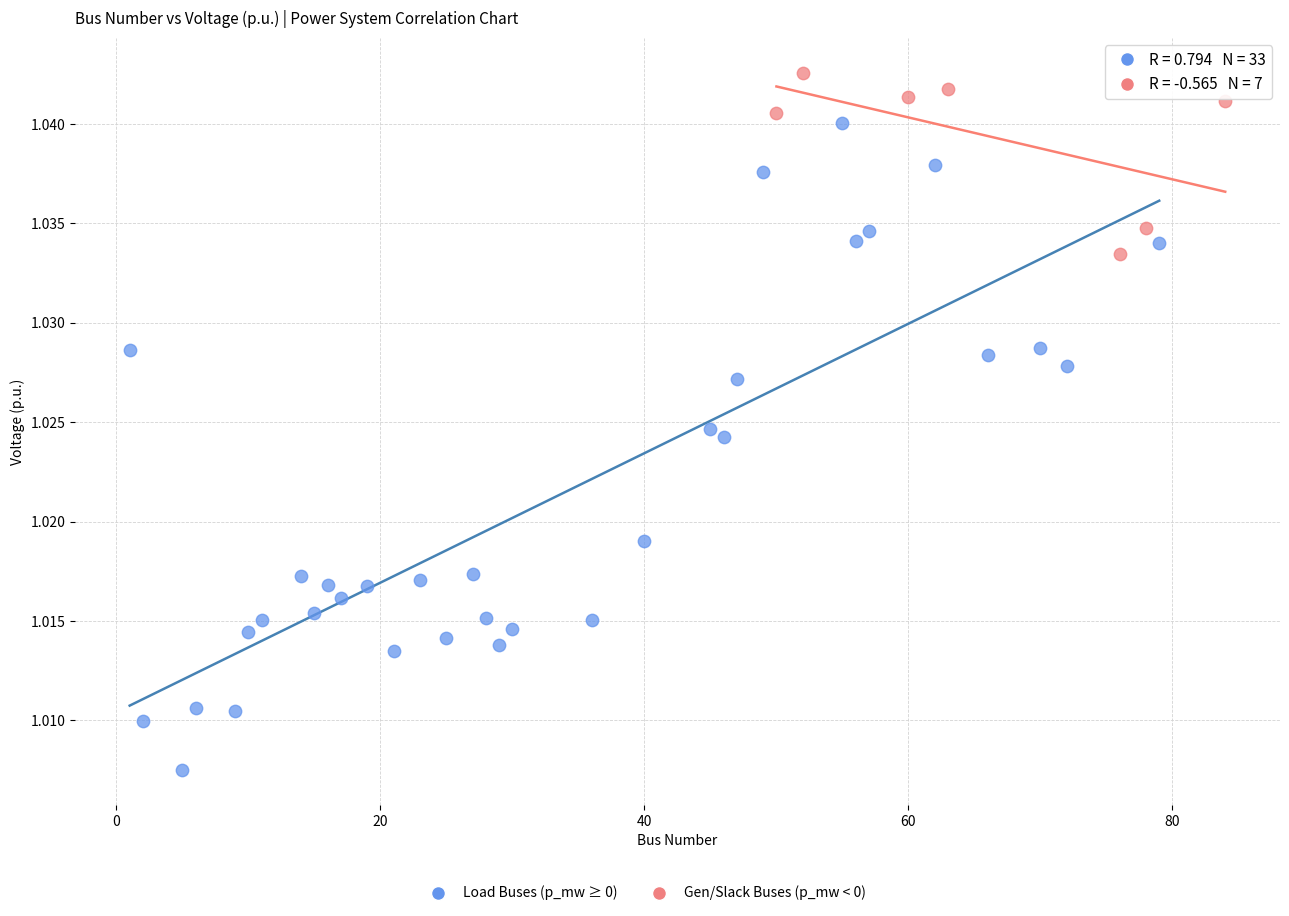

Which series reaches the minimum Y coordinate?

Load Buses (p_mw ≥ 0)